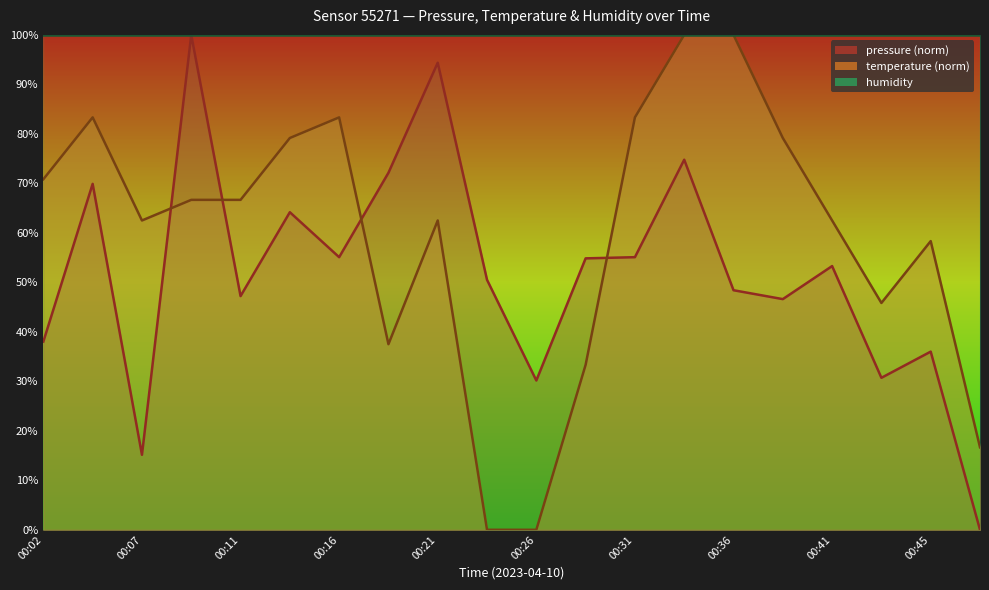

How many lines are shown in the chart?

2